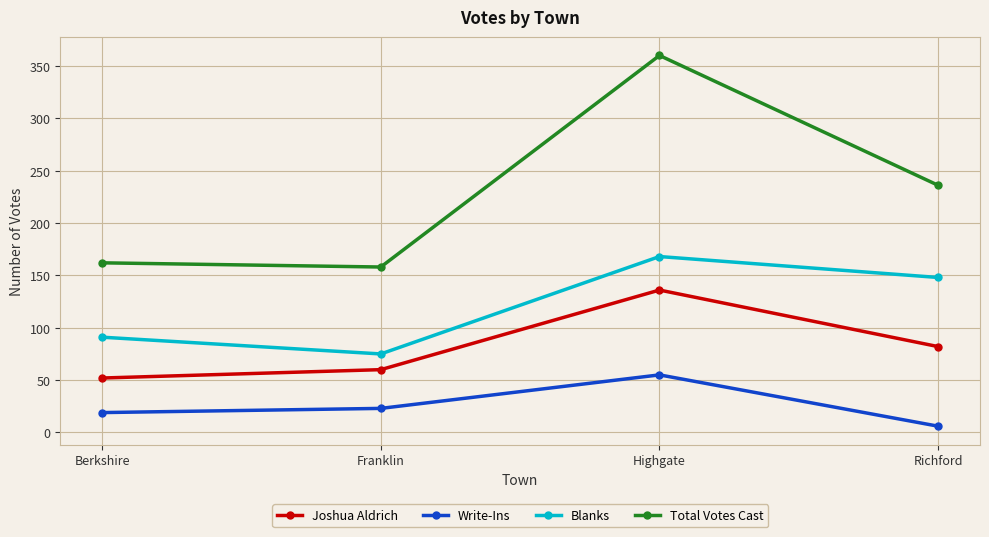

At which label is Blanks closest to 121?

Richford